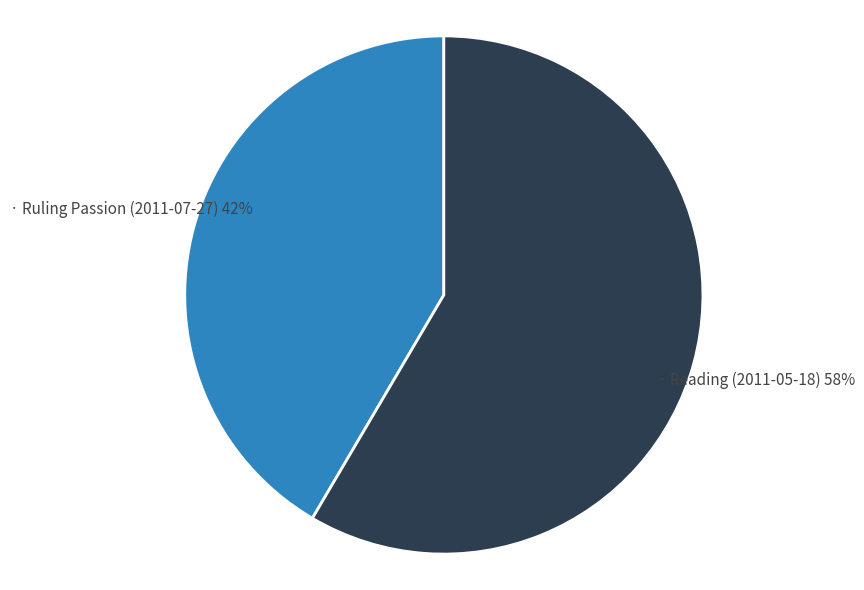

To the nearest percent, what is the average slice percentage?

50%